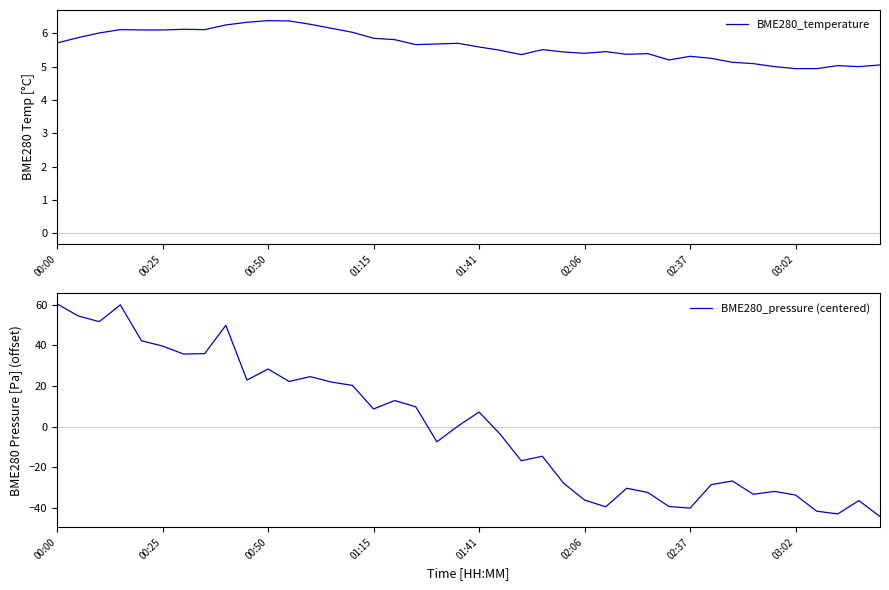

What is the sum of the BME280_pressure (centered) values at 01:15 and 00:00?

69.2